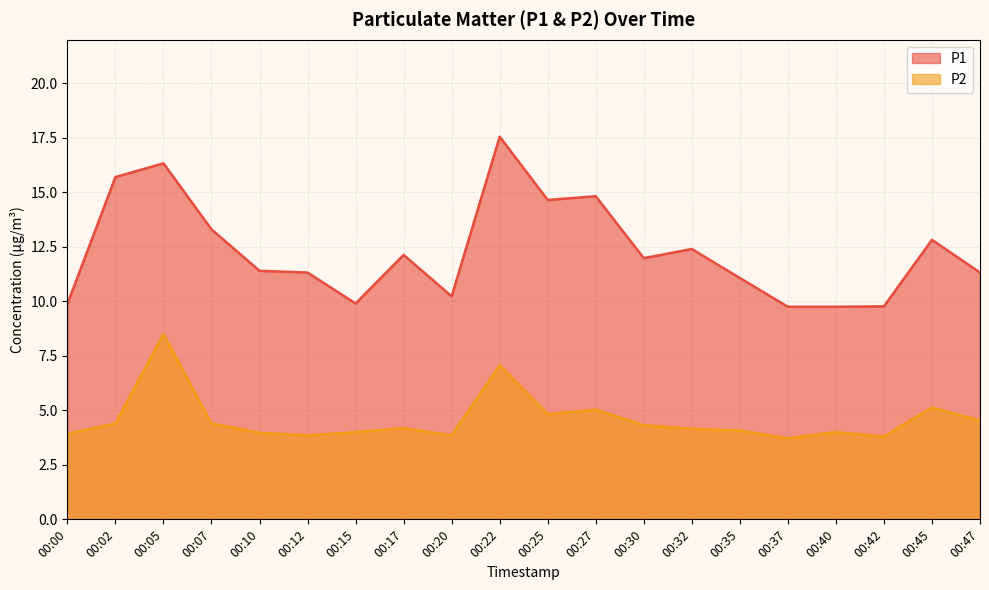

The value of P2 at 00:30 is 4.3. True or false?

True